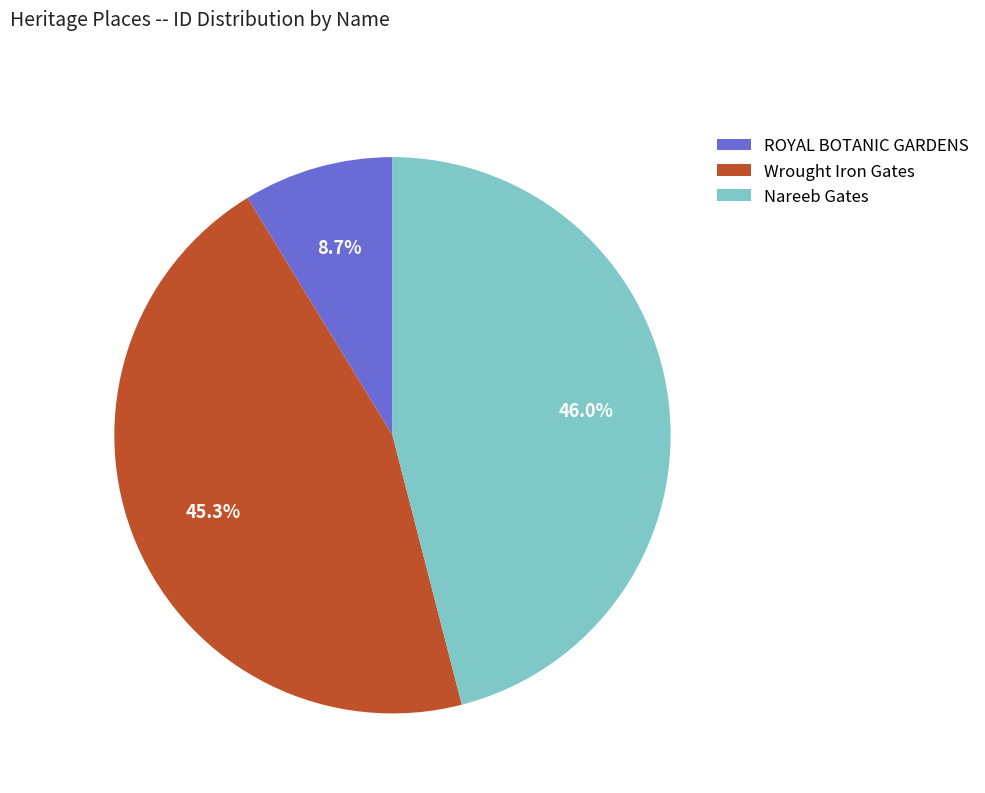

Rank the categories by value from highest to lowest.

Nareeb Gates, Wrought Iron Gates, ROYAL BOTANIC GARDENS